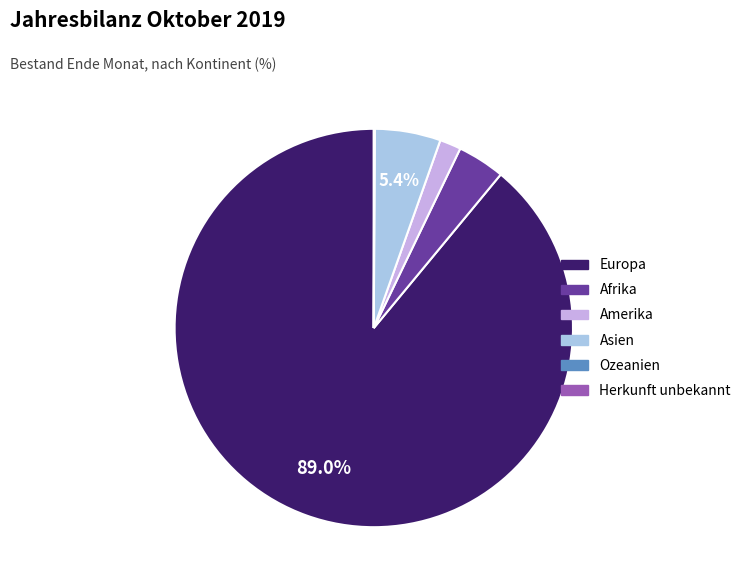

Which has a higher value, Afrika or Europa?

Europa